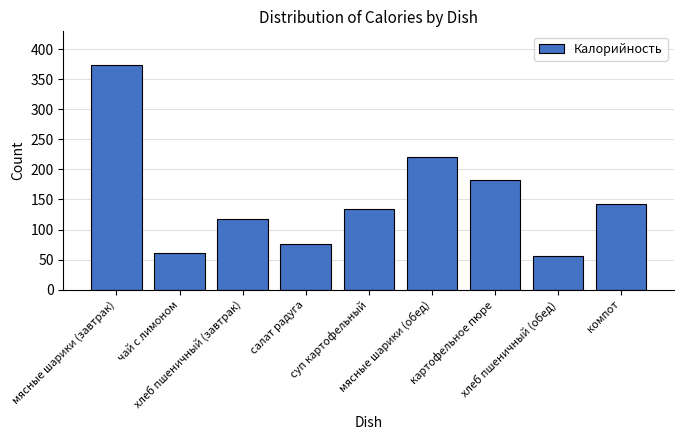

Approximately how many times larger is the value at хлеб пшеничный (обед) compared to суп картофельный?

0.4